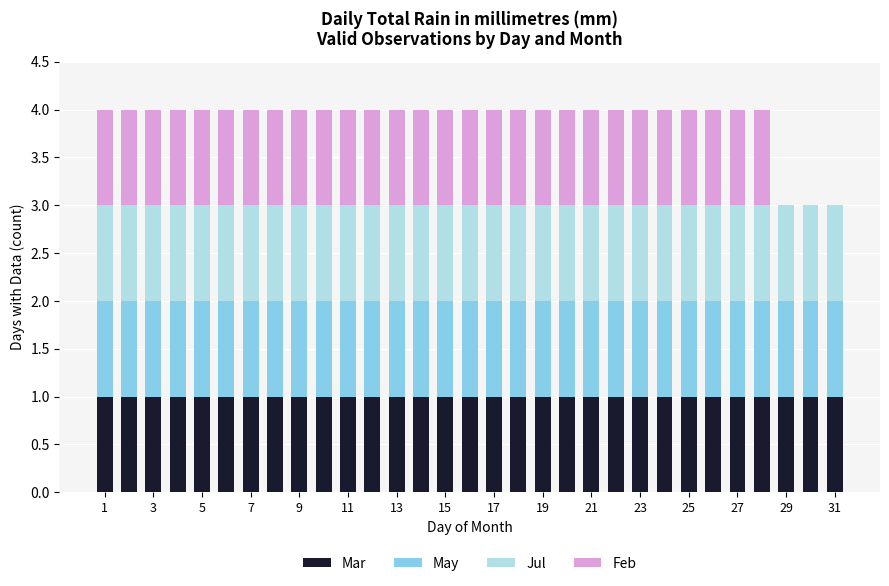

How many series are shown in this chart?

4